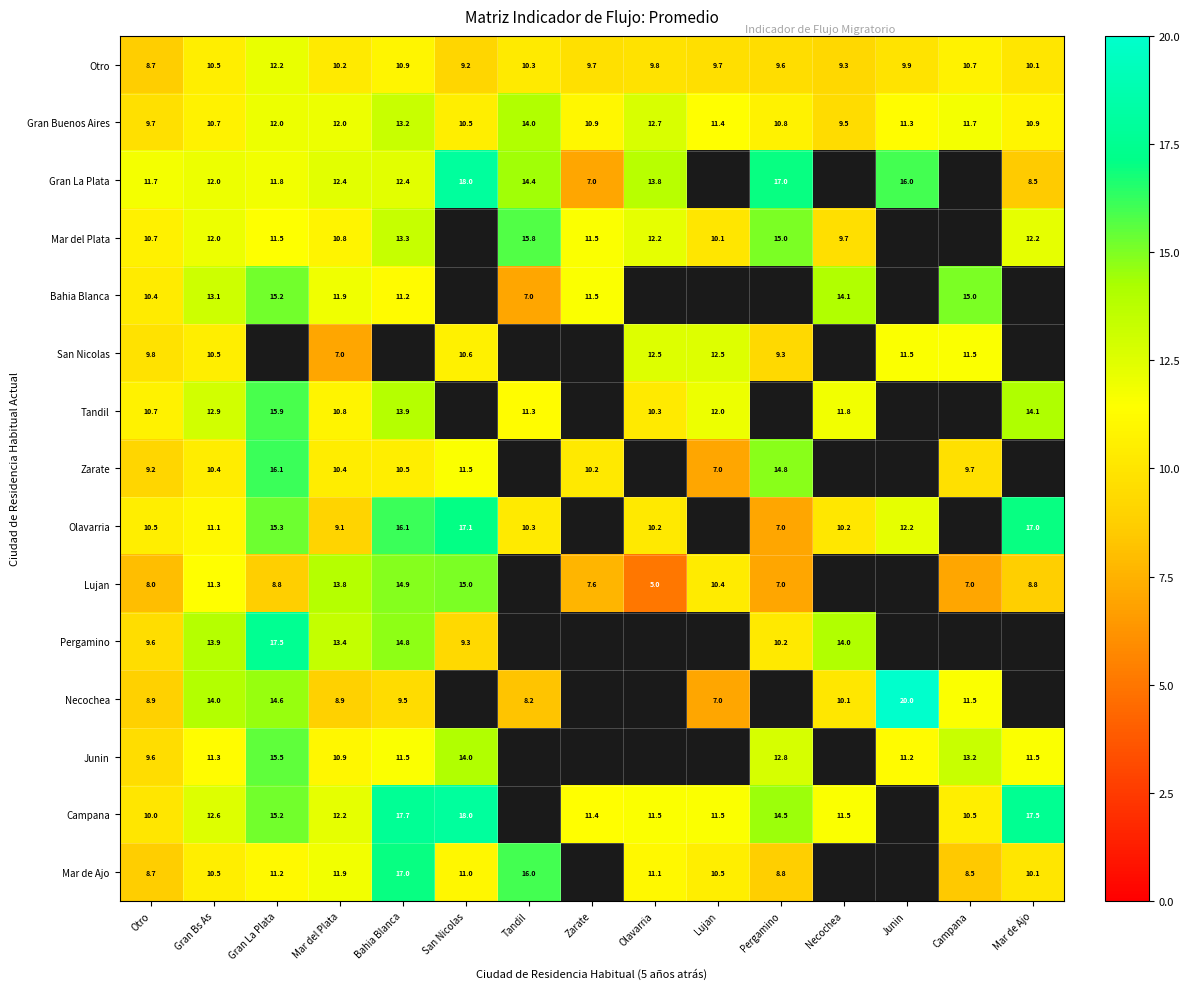

What is the spread (max minus min) of values at Gran Bs As?

3.6